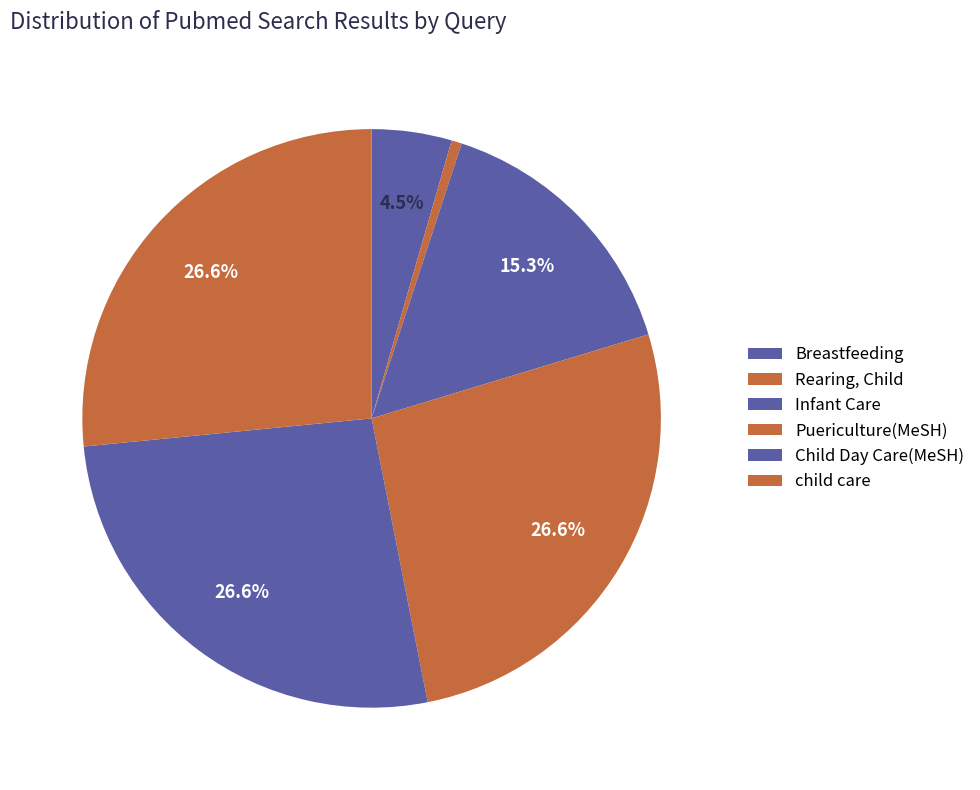

How many slices are in this pie chart?

6